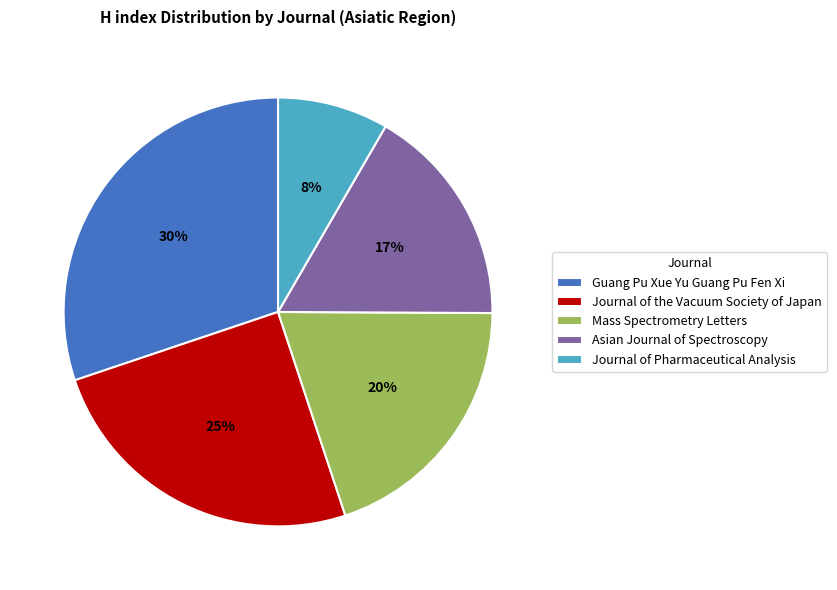

Which slice is the largest?

Guang Pu Xue Yu Guang Pu Fen Xi